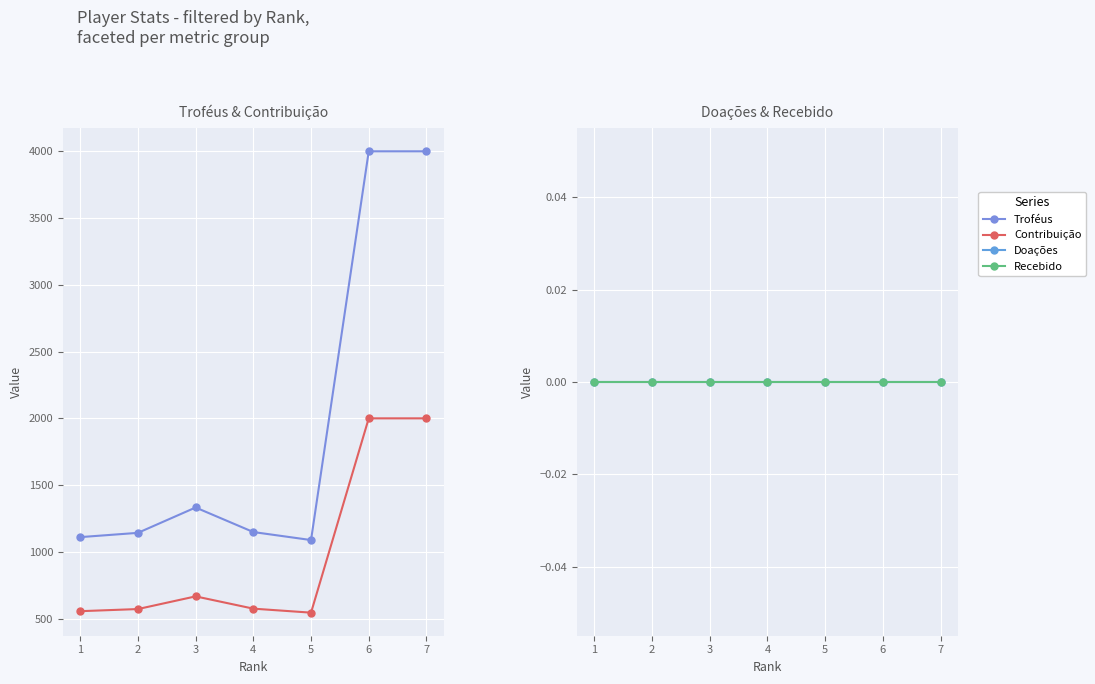

True or false: Recebido and Troféus cross at least once.

False